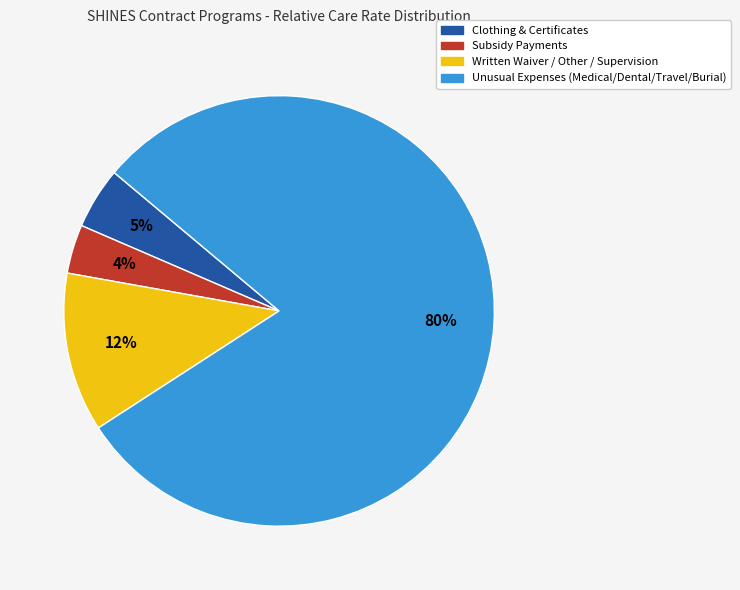

To the nearest percent, what is the average slice percentage?

25%